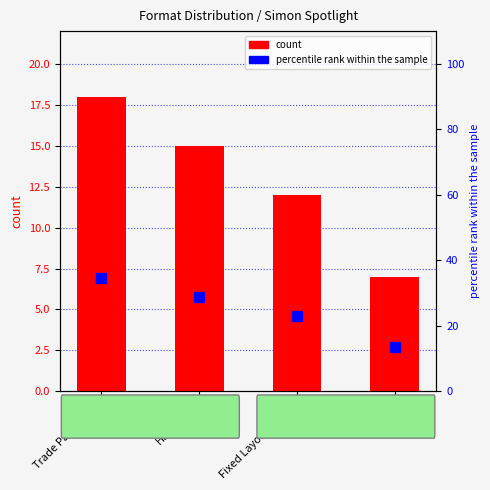

Rank the series by their average value, from highest to lowest.

percentile rank within the sample, count